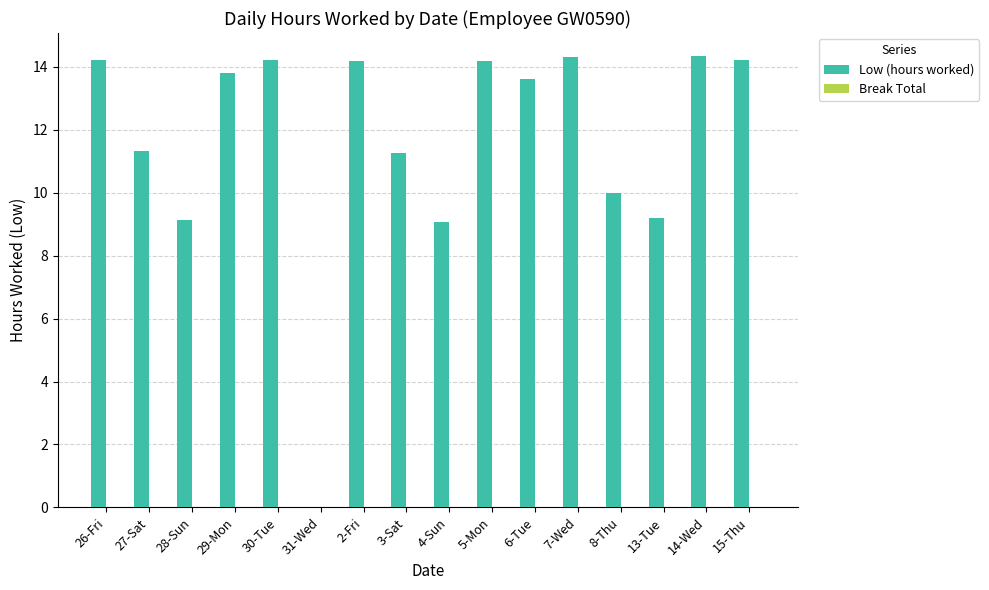

Where does the data first go above 13?

26-Fri